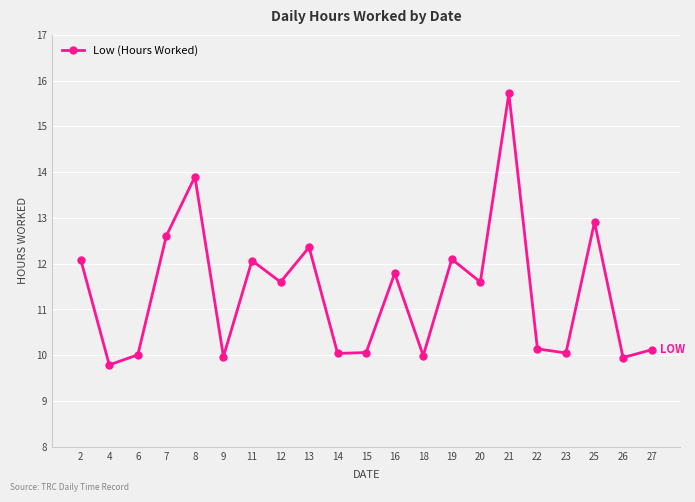

True or false: there are more than 0 points higher than both neighbors.

True